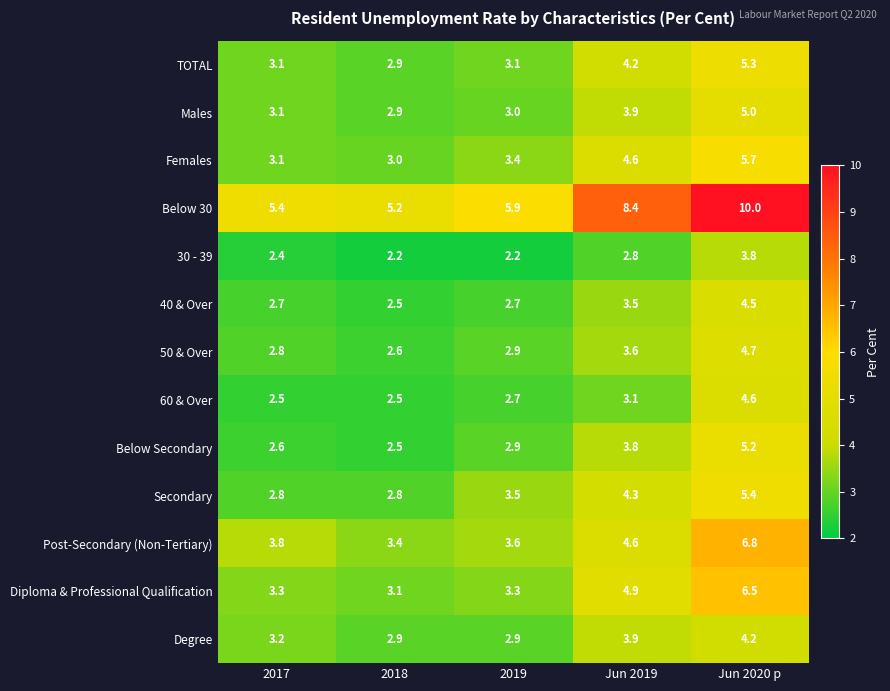

Which series has the largest total across all categories?

Below 30